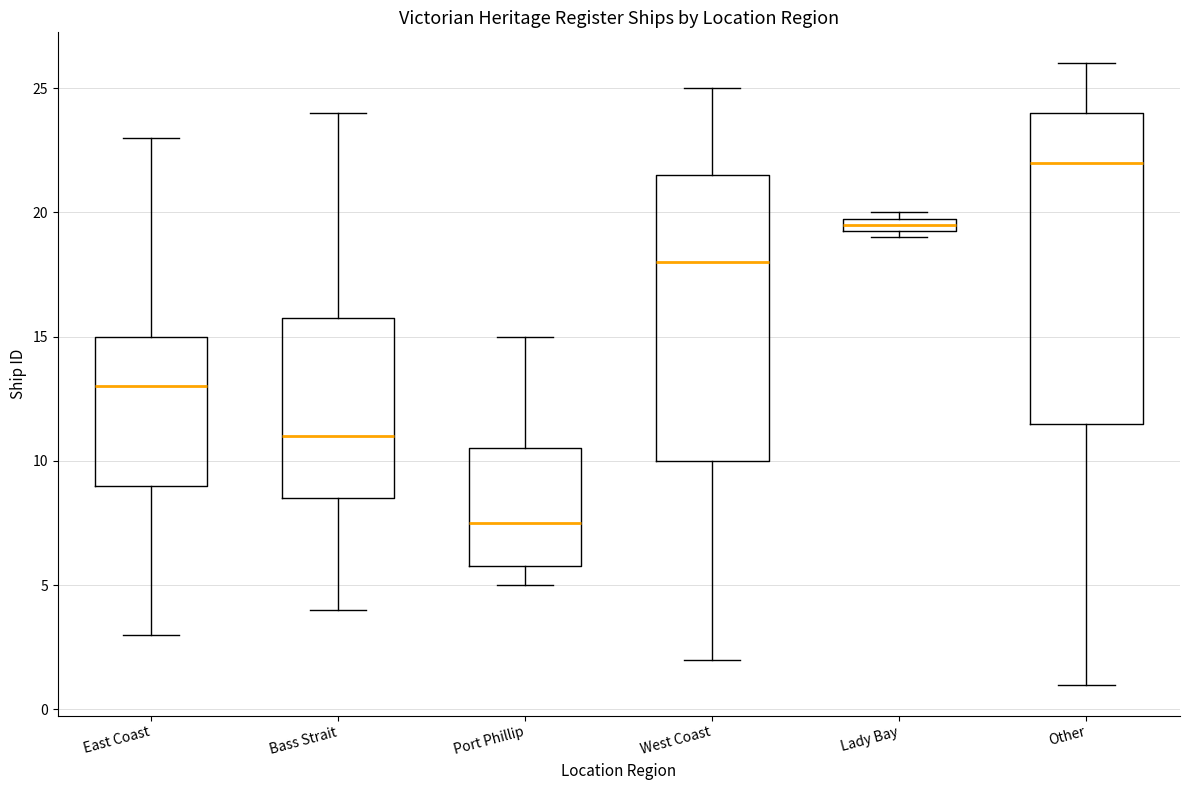

Where does the upper whisker of the box for West Coast end on the y-axis? The values are not printed on the chart, so give them approximately, as read against the axis.

25.0